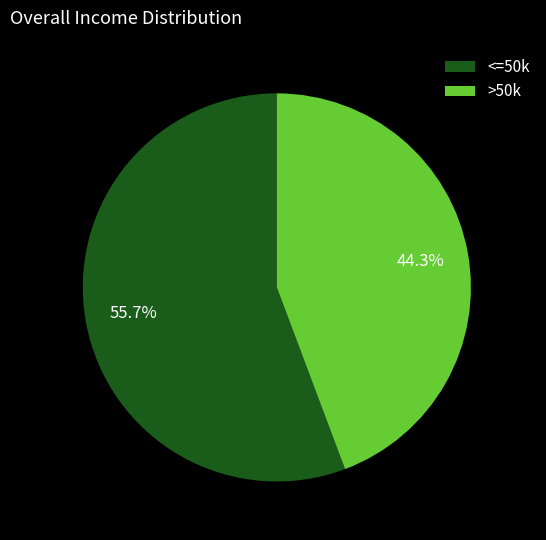

Which slice is the largest?

<=50k